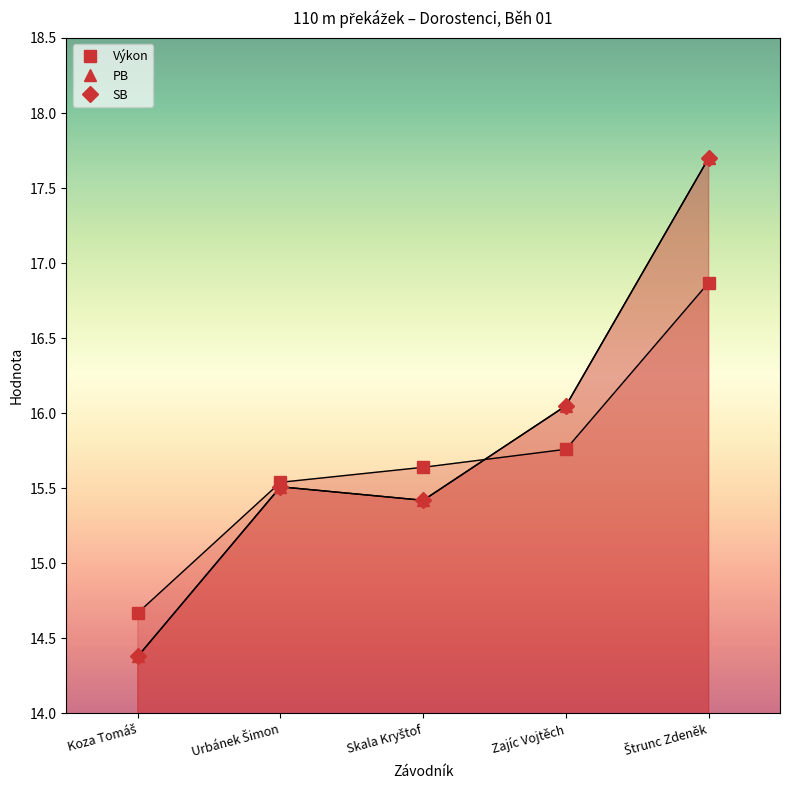

Is it true that PB equals 27.9 at Urbánek Šimon?

False